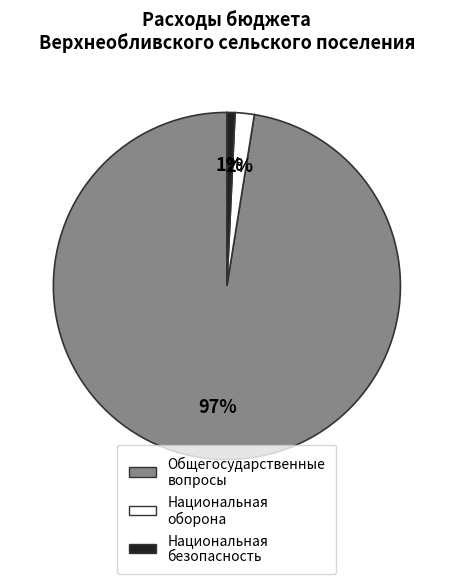

Count the number of slices in the pie.

3